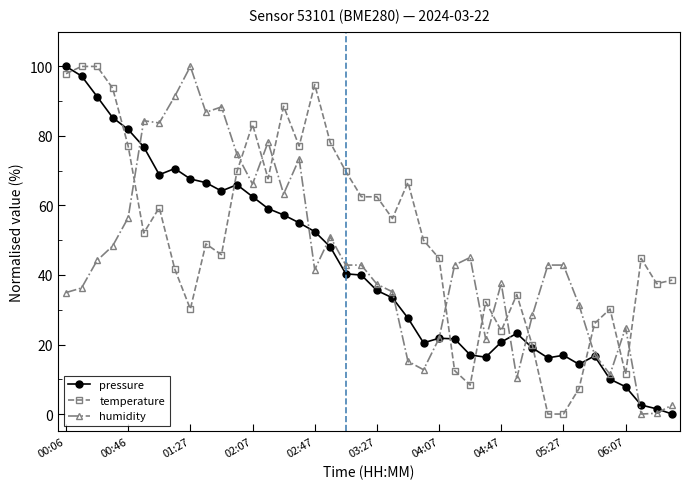

What is the maximum value shown in the chart?

100.0